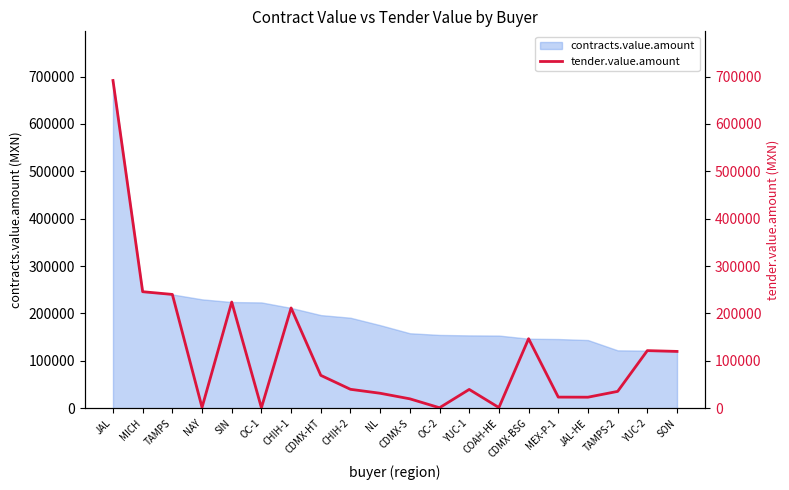

True or false: there are more than 2 points higher than both neighbors.

True